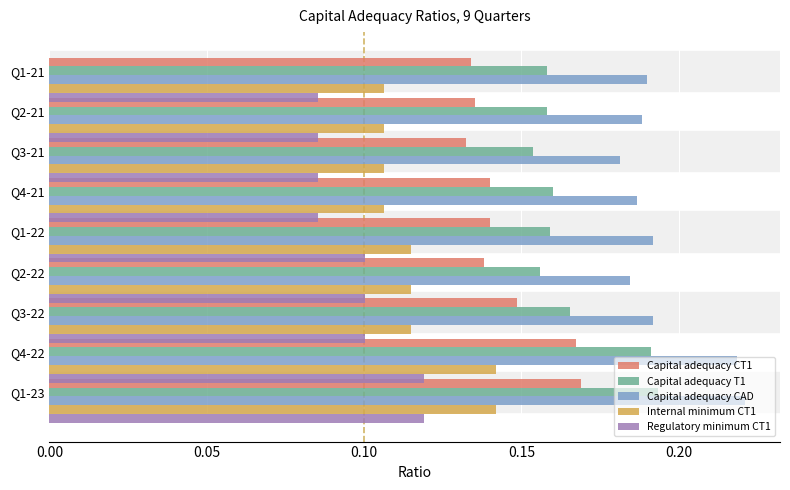

What is the sum of the Capital adequacy CT1 values at Q4-22 and Q1-23?

0.3